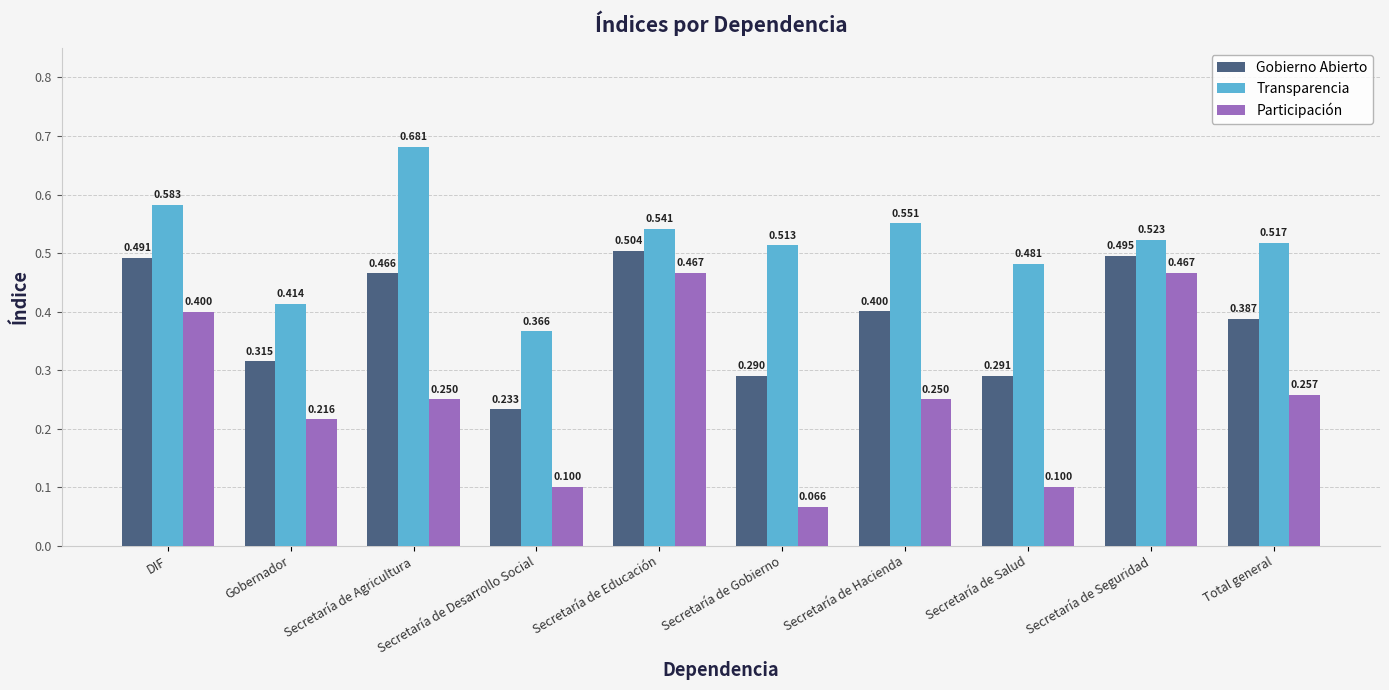

How many bars are there in total?

30